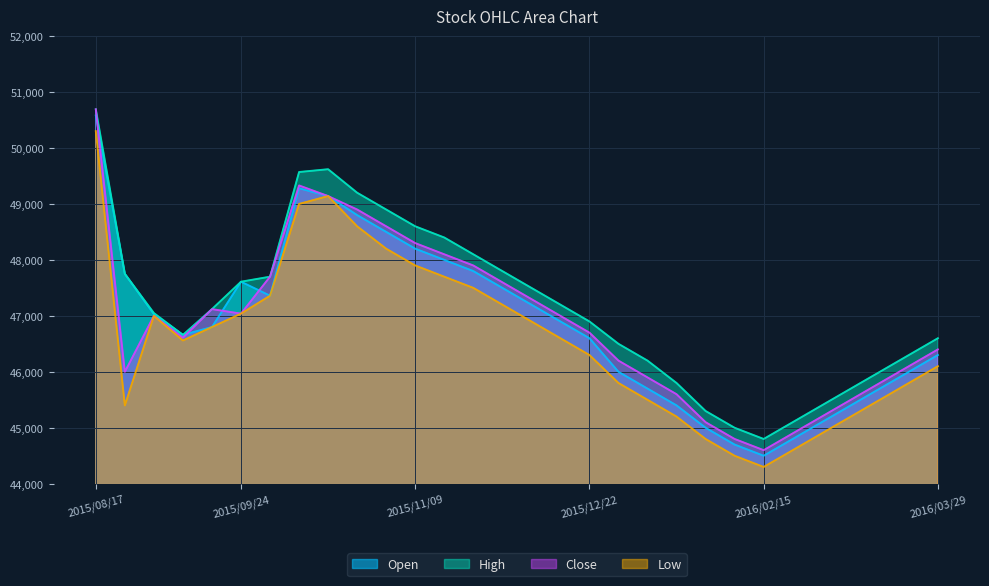

How many distinct data groups are displayed?

4